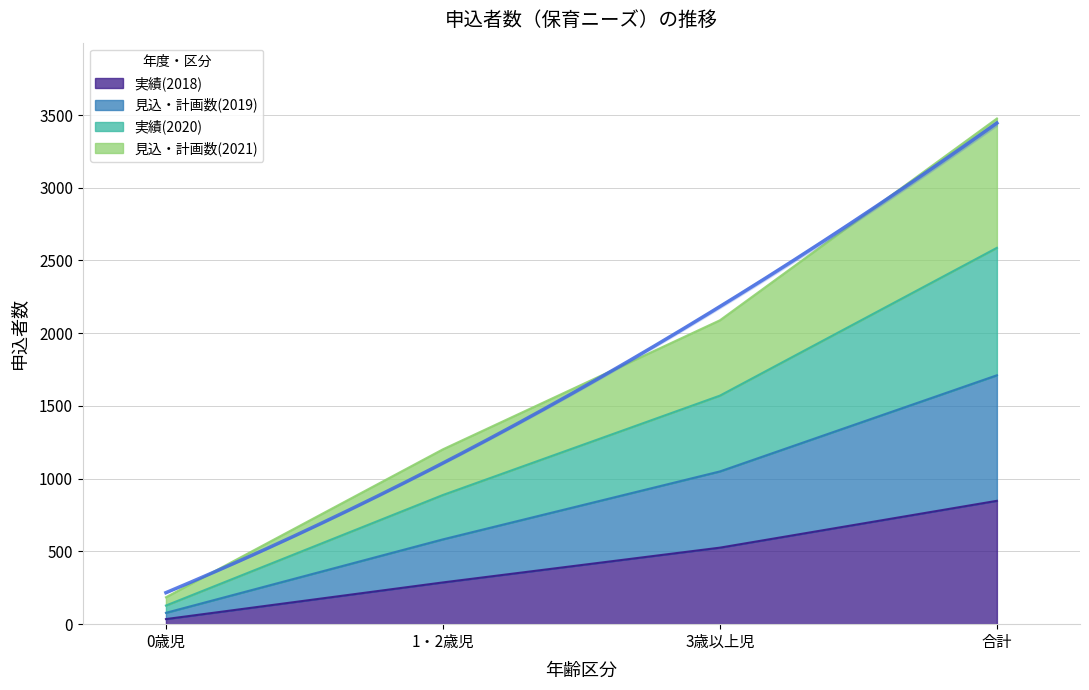

What is the sum of the 実績(2018) values at 合計 and 3歳以上児?

1374